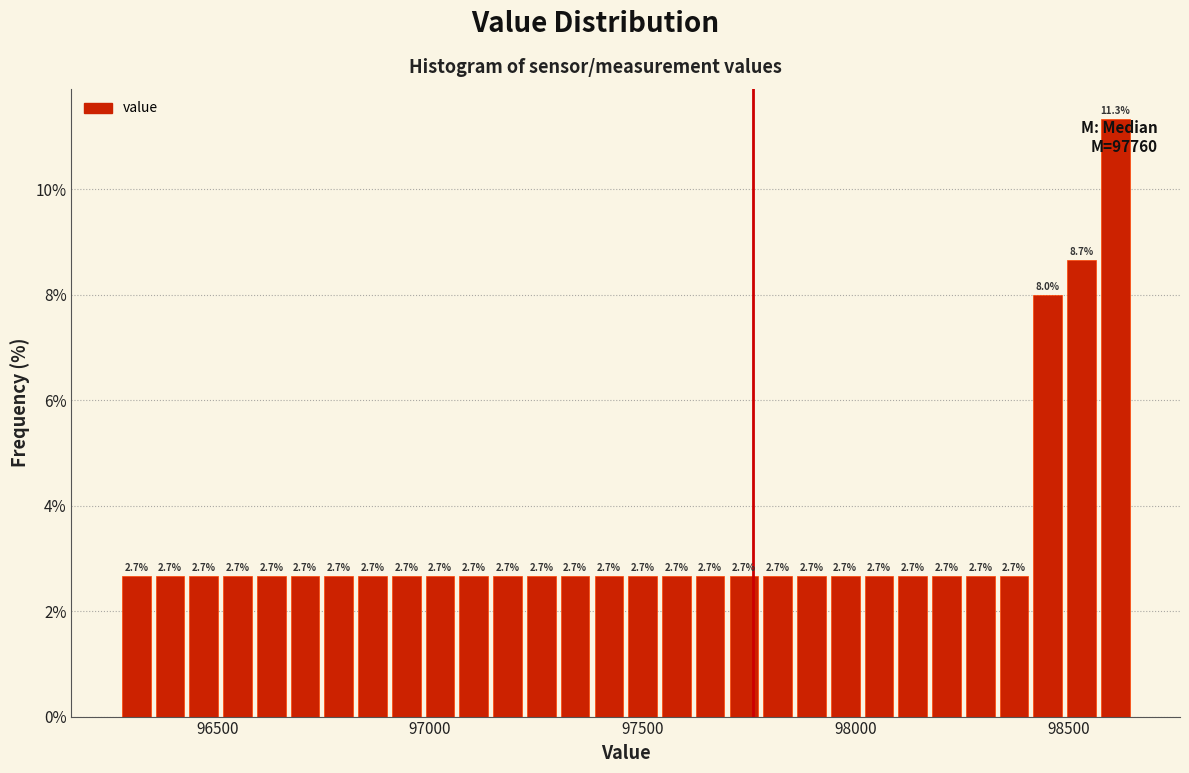

Around what value on the x-axis is the tallest bar? Give the approximate position of its centre, as read against the axis.

98600